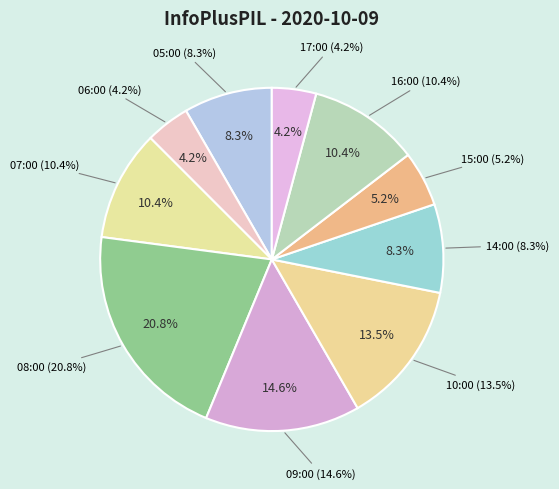

How many segments does this pie chart have?

10